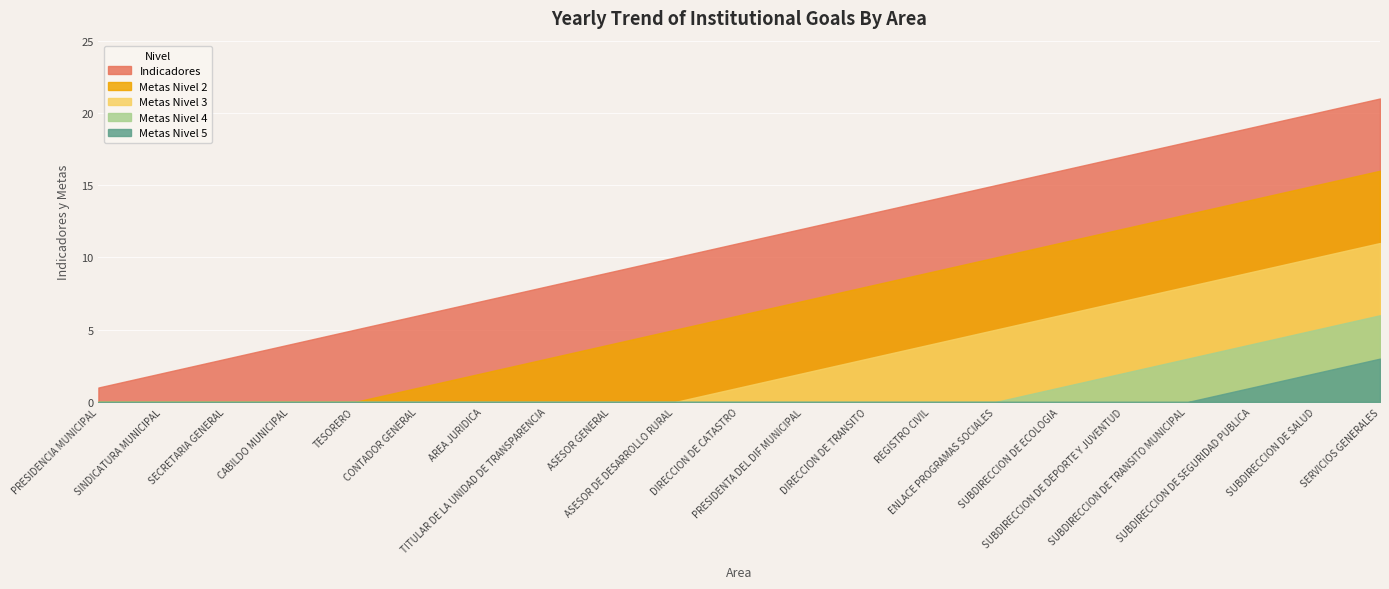

What is the maximum value shown in the chart?

21